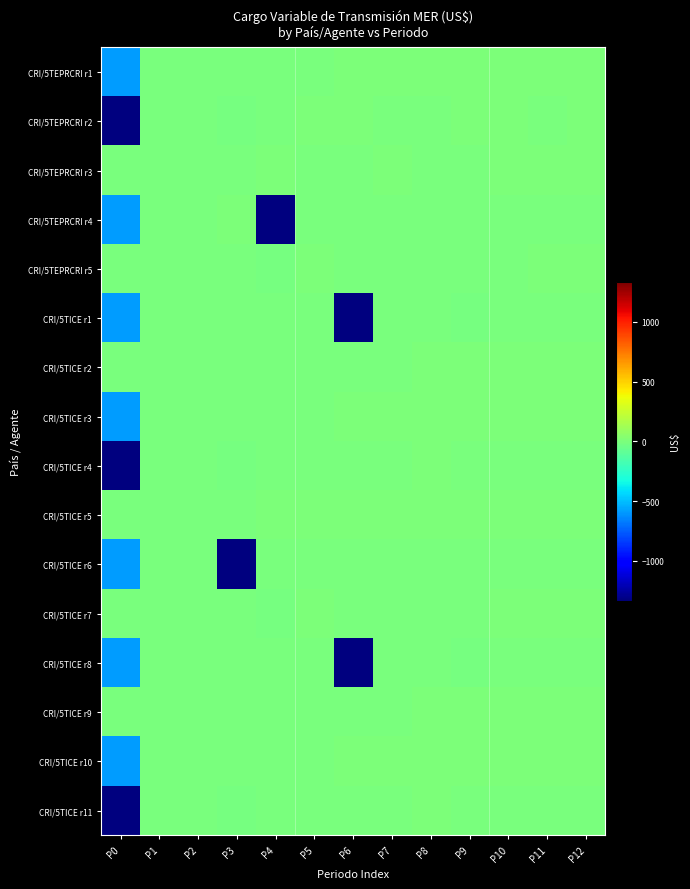

Reading left to right, transcribe all the data shown in this chart.

CRI/5TEPRCRI r1: P0=-587.0	P1=-0.1	P2=-1.4	P3=-0.3	P4=-2.7	P5=-0.4	P6=0.0	P7=0.0	P8=0.0	P9=0.0	P10=0.0	P11=0.0	P12=0.0
CRI/5TEPRCRI r2: P0=-1332.8	P1=-0.8	P2=-0.6	P3=-17.5	P4=-3.0	P5=0.0	P6=0.0	P7=-6.3	P8=-4.9	P9=0.0	P10=0.0	P11=-2.2	P12=0.5
CRI/5TEPRCRI r3: P0=-0.1	P1=-4.1	P2=-0.9	P3=-5.0	P4=0.0	P5=-1.0	P6=-2.7	P7=0.0	P8=-0.3	P9=-2.3	P10=0.0	P11=0.0	P12=0.0
CRI/5TEPRCRI r4: P0=-587.0	P1=-1.4	P2=-2.7	P3=0.0	P4=-1332.8	P5=-0.6	P6=-3.0	P7=-6.3	P8=-4.9	P9=-2.2	P10=-4.1	P11=-5.0	P12=-2.7
CRI/5TEPRCRI r5: P0=-0.1	P1=-0.3	P2=-0.4	P3=-0.8	P4=-17.5	P5=0.5	P6=-0.1	P7=-0.9	P8=-1.0	P9=-0.3	P10=-2.3	P11=0.0	P12=0.0
CRI/5TICE r1: P0=-587.0	P1=-0.1	P2=-1.4	P3=-0.3	P4=-2.7	P5=-0.4	P6=-1332.8	P7=-0.8	P8=-0.6	P9=-17.5	P10=-3.0	P11=-6.3	P12=-4.9
CRI/5TICE r2: P0=-0.1	P1=-4.1	P2=-0.9	P3=-5.0	P4=-1.0	P5=-2.7	P6=-0.3	P7=-2.3	P8=0.0	P9=0.5	P10=0.0	P11=0.0	P12=0.0
CRI/5TICE r3: P0=-587.0	P1=-0.1	P2=-1.4	P3=-0.3	P4=-2.7	P5=-0.4	P6=0.0	P7=0.0	P8=0.0	P9=0.0	P10=0.0	P11=0.0	P12=0.0
CRI/5TICE r4: P0=-1332.8	P1=-0.8	P2=-0.6	P3=-17.5	P4=-3.0	P5=-6.3	P6=-4.9	P7=-2.2	P8=0.5	P9=-0.1	P10=-4.1	P11=-0.9	P12=-5.0
CRI/5TICE r5: P0=-1.0	P1=-2.7	P2=-0.3	P3=-2.3	P4=0.0	P5=0.0	P6=0.0	P7=0.0	P8=0.0	P9=0.0	P10=0.0	P11=0.0	P12=0.0
CRI/5TICE r6: P0=-587.0	P1=-1.4	P2=-2.7	P3=-1332.8	P4=-0.6	P5=-3.0	P6=-6.3	P7=-4.9	P8=-2.2	P9=-4.1	P10=-5.0	P11=-2.7	P12=-0.3
CRI/5TICE r7: P0=-0.1	P1=-0.3	P2=-0.4	P3=-0.8	P4=-17.5	P5=0.5	P6=-0.1	P7=-0.9	P8=-1.0	P9=-2.3	P10=0.0	P11=0.0	P12=0.0
CRI/5TICE r8: P0=-587.0	P1=-0.1	P2=-1.4	P3=-0.3	P4=-2.7	P5=-0.4	P6=-1332.8	P7=-0.8	P8=-0.6	P9=-17.5	P10=-3.0	P11=-6.3	P12=-4.9
CRI/5TICE r9: P0=-0.1	P1=-4.1	P2=-0.9	P3=-5.0	P4=-1.0	P5=-2.7	P6=-0.3	P7=-2.3	P8=0.5	P9=0.0	P10=0.0	P11=0.0	P12=0.0
CRI/5TICE r10: P0=-587.0	P1=-0.1	P2=-1.4	P3=-0.3	P4=-2.7	P5=-0.4	P6=0.0	P7=0.0	P8=0.0	P9=0.0	P10=0.0	P11=0.0	P12=0.0
CRI/5TICE r11: P0=-1332.8	P1=-0.8	P2=-0.6	P3=-17.5	P4=-3.0	P5=-6.3	P6=-4.9	P7=-2.2	P8=0.5	P9=-0.1	P10=-4.1	P11=-0.9	P12=-5.0